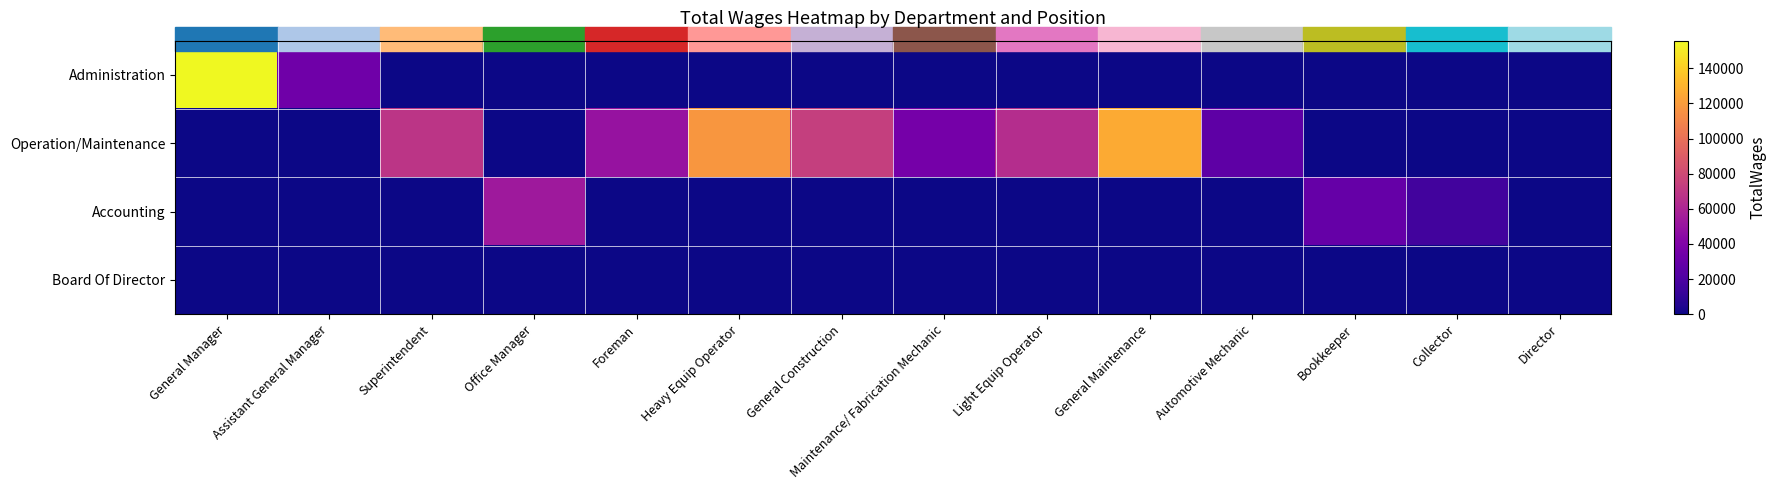

At which category is the sum across all series the highest?

General Manager